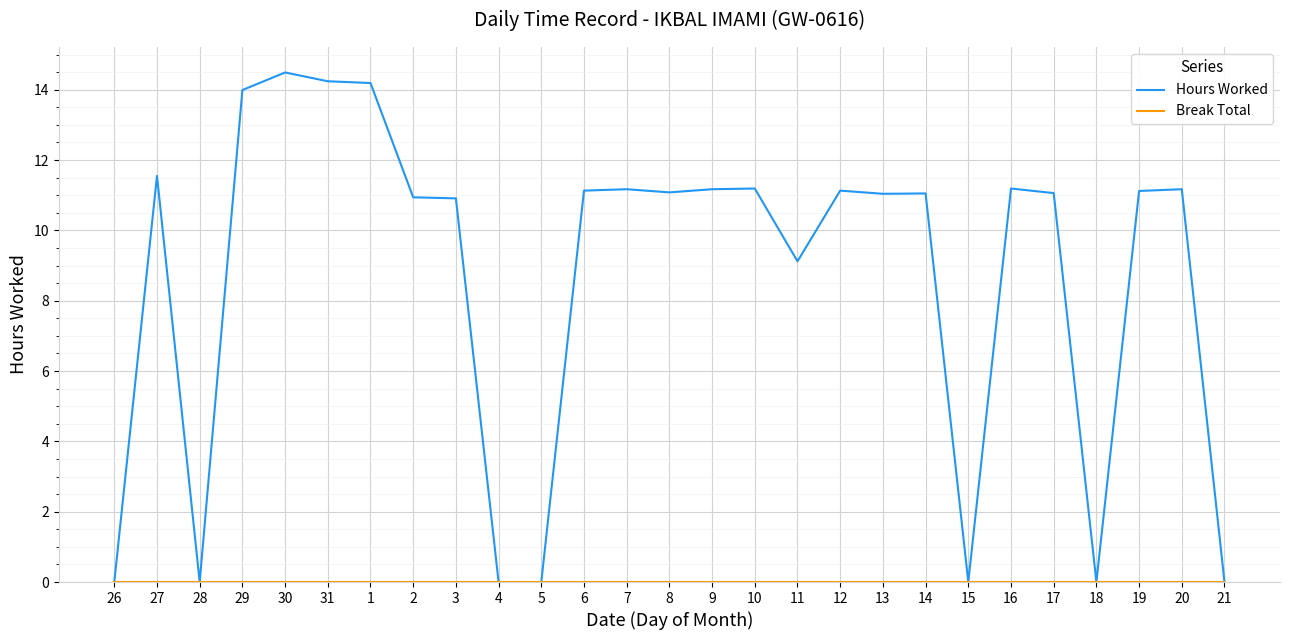

What position from the left is 26?

1